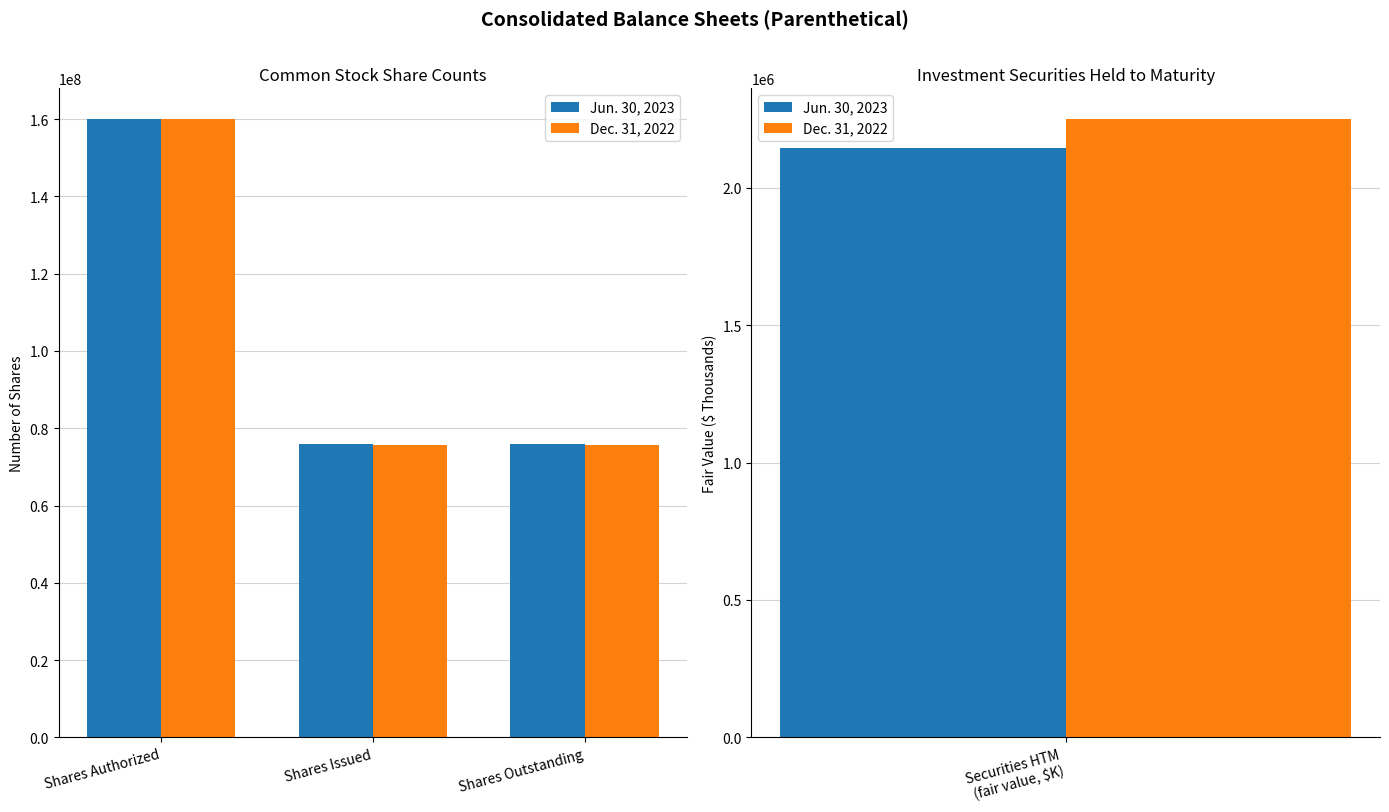

Is it true that Jun. 30, 2023 equals 87100456 at Shares Authorized?

False